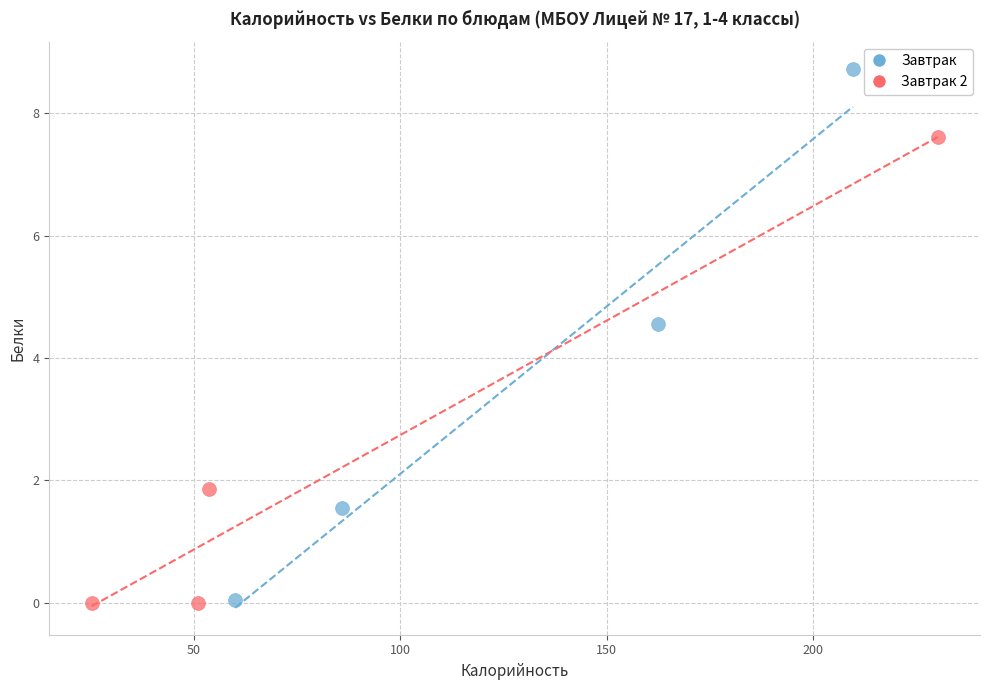

Which series has the largest Y range (max minus min)?

Завтрак